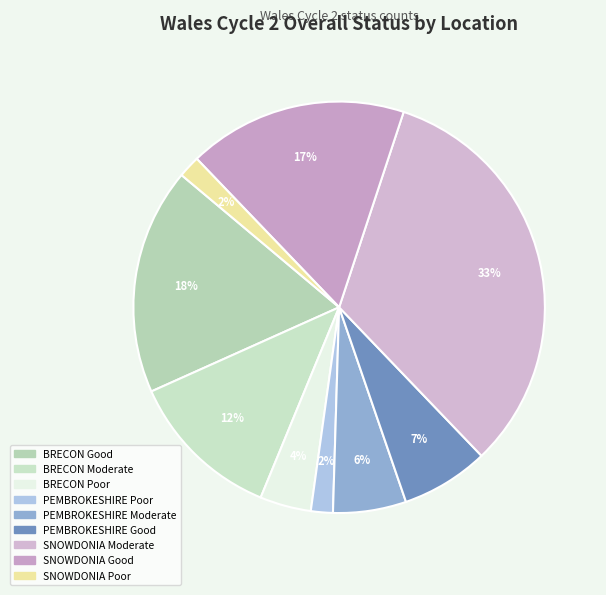

To the nearest percent, what is the average slice percentage?

11%